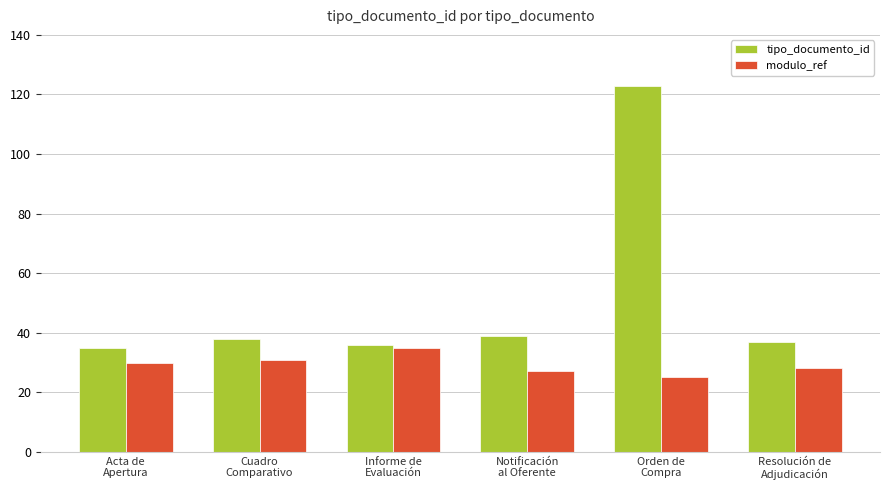

Does the chart contain any negative values?

No